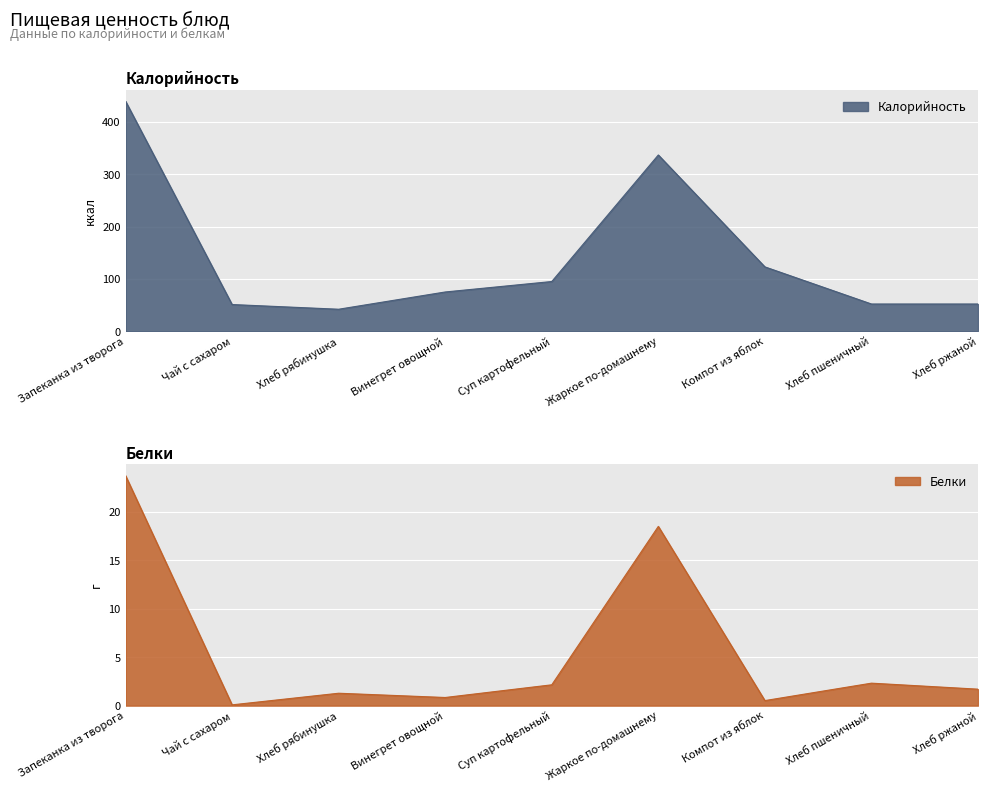

Rank the series by their maximum value, from highest to lowest.

Калорийность, Белки